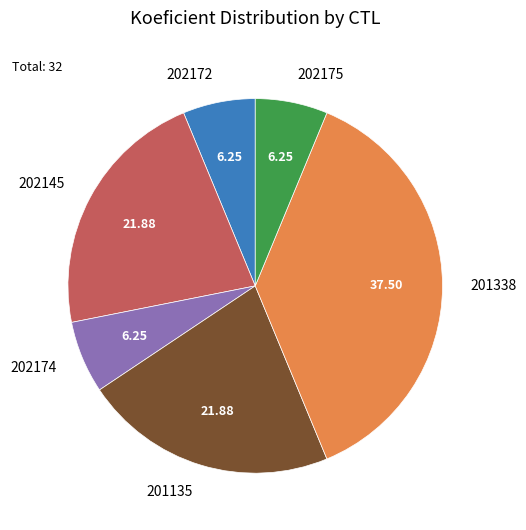

Combined, do 202175 and 201135 account for over 50%?

No